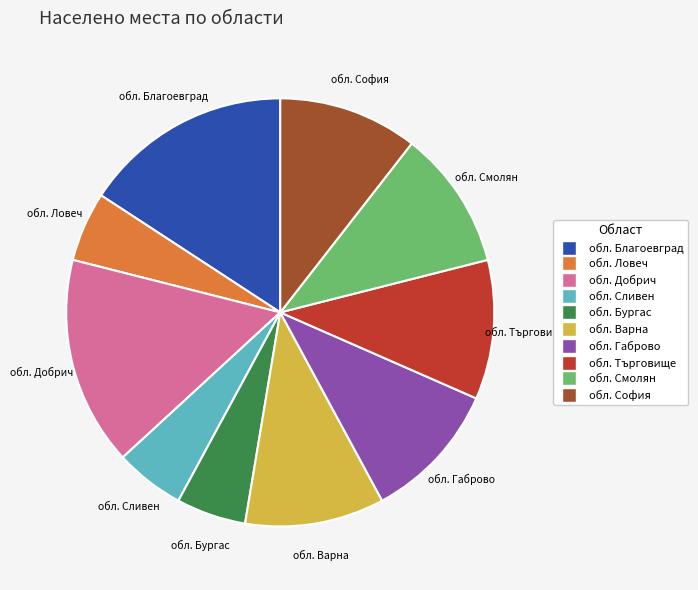

How many slices are in this pie chart?

10